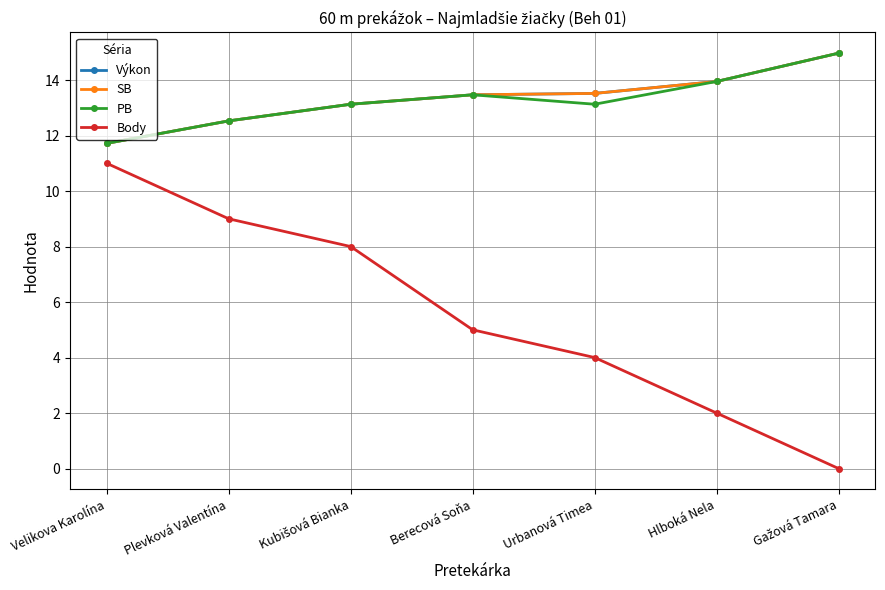

True or false: PB and SB intersect in this chart.

False